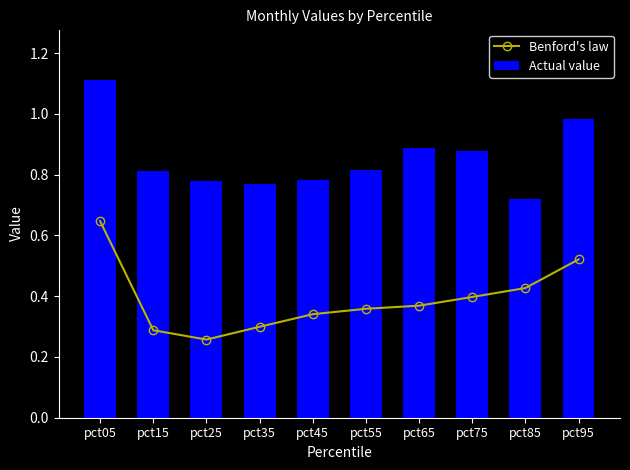

The Benford's law series shows 1.0 at pct05. True or false?

False